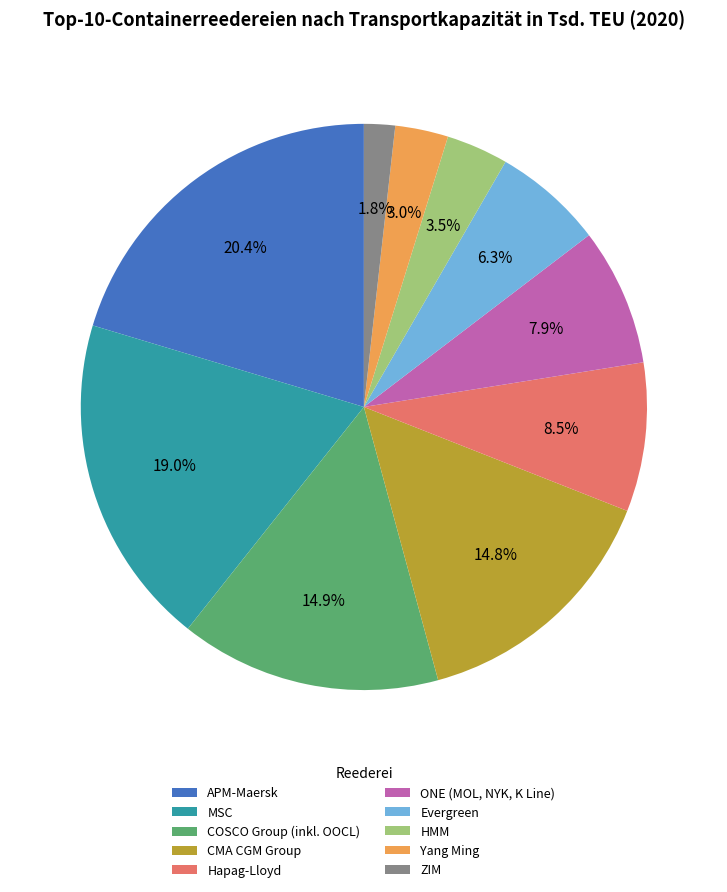

Which has a higher value, Evergreen or COSCO Group (inkl. OOCL)?

COSCO Group (inkl. OOCL)